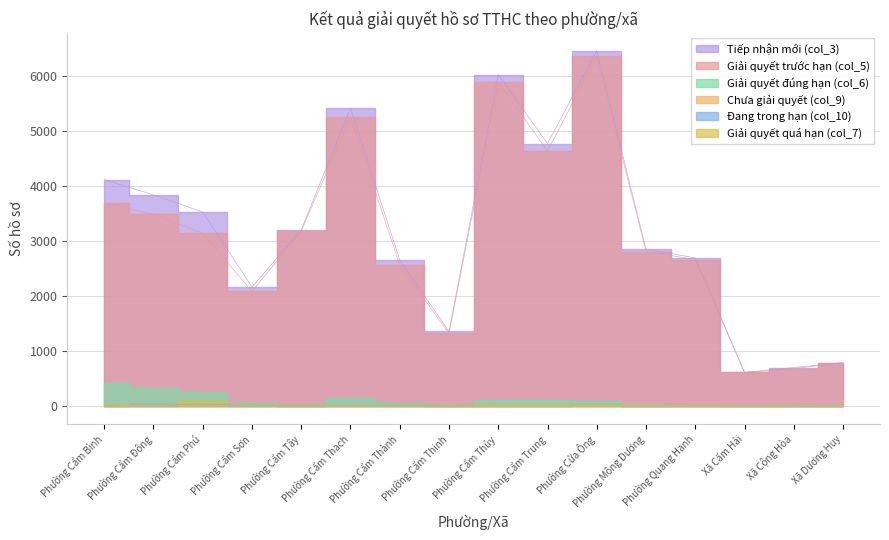

Which series has the largest range (max minus min)?

Tiếp nhận mới (col_3)